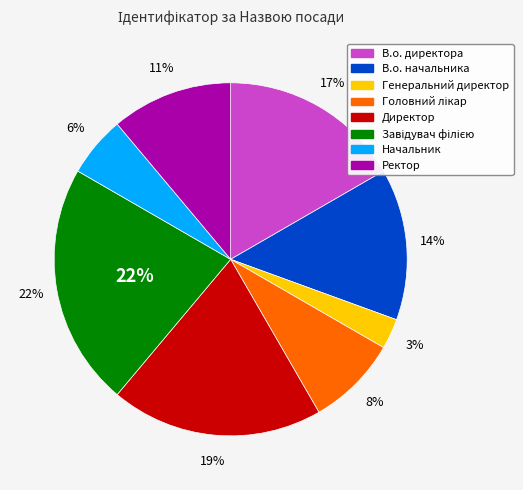

Does Начальник represent more than half of the total?

No